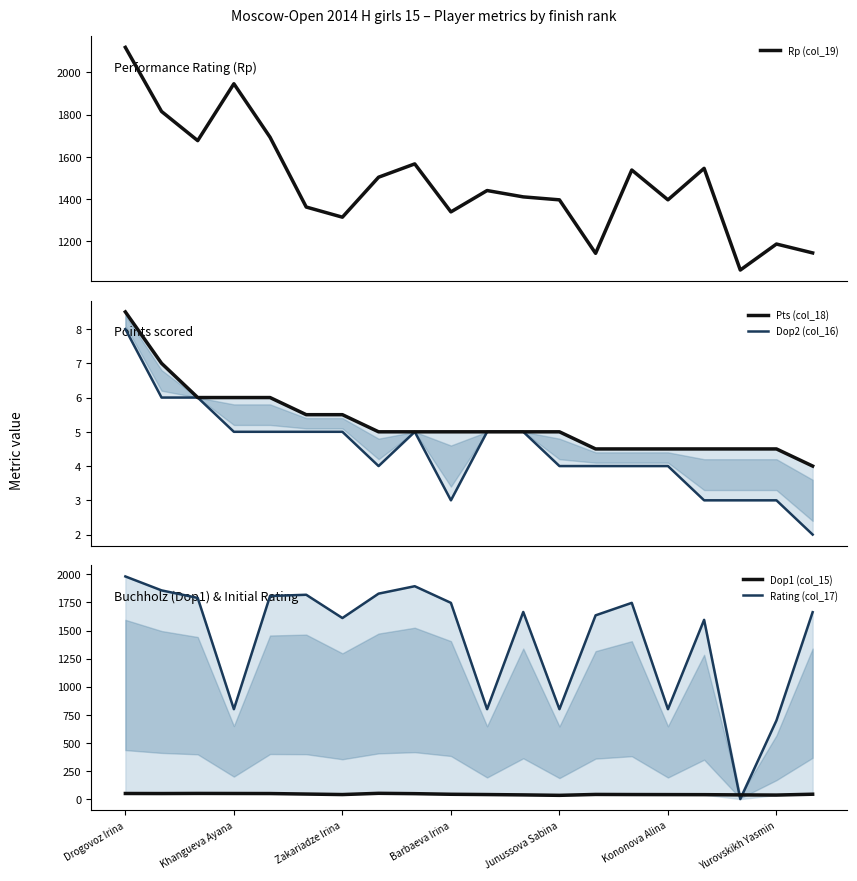

What is the maximum value for Rp (col_19)?

2118